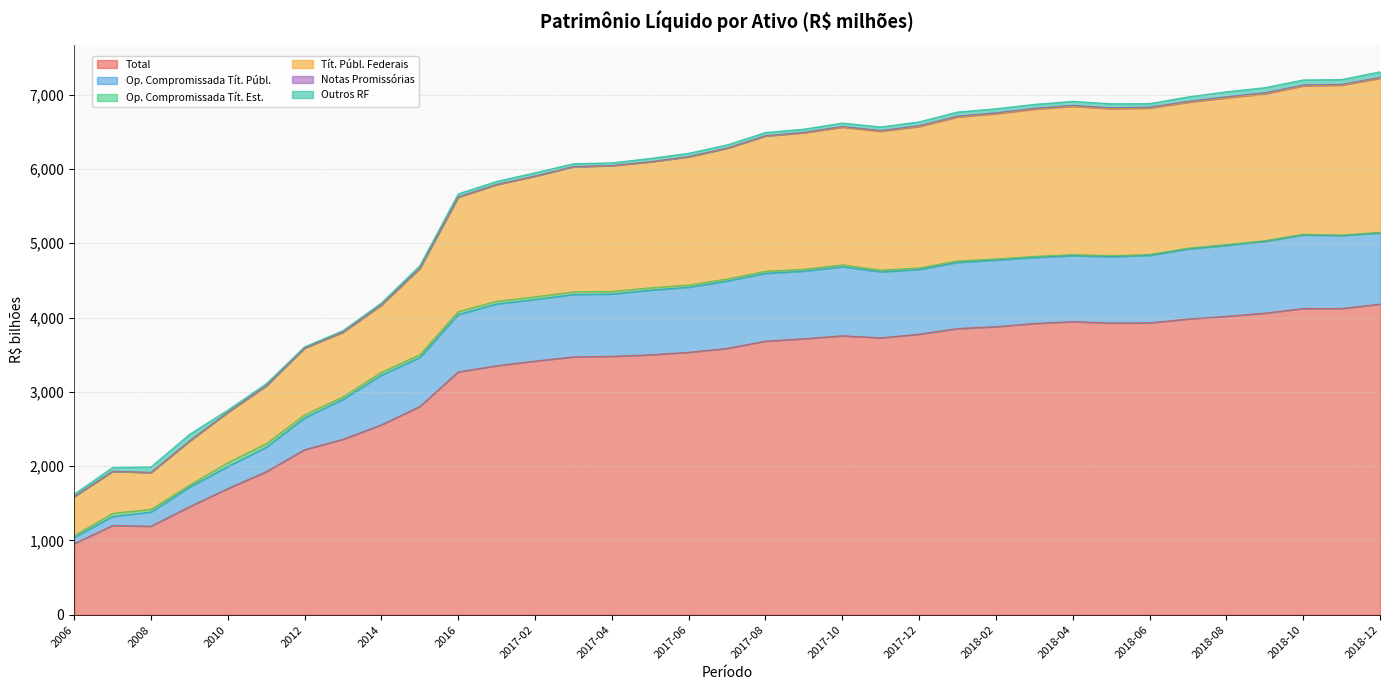

The Op. Compromissada Tít. Públ. series shows 4638.1 at 2017-11. True or false?

True